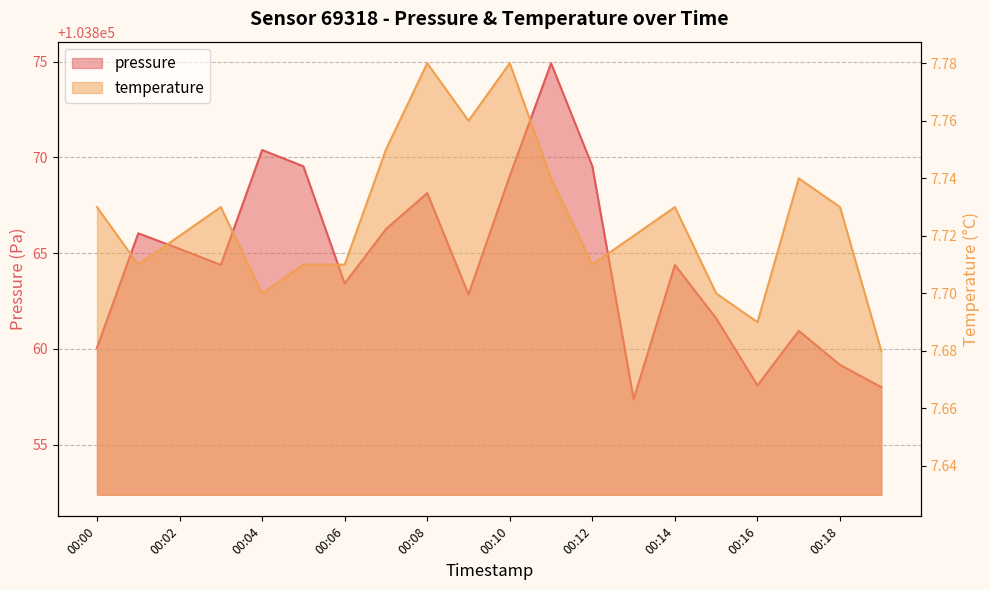

Reading left to right, extract all data points from this chart.

pressure: 103860.1	103866.0	103865.2	103864.4	103870.4	103869.5	103863.4	103866.2	103868.1	103862.8	103869.0	103874.9	103869.5	103857.4	103864.4	103861.6	103858.1	103860.9	103859.2	103858.0
temperature: 7.7	7.7	7.7	7.7	7.7	7.7	7.7	7.8	7.8	7.8	7.8	7.7	7.7	7.7	7.7	7.7	7.7	7.7	7.7	7.7